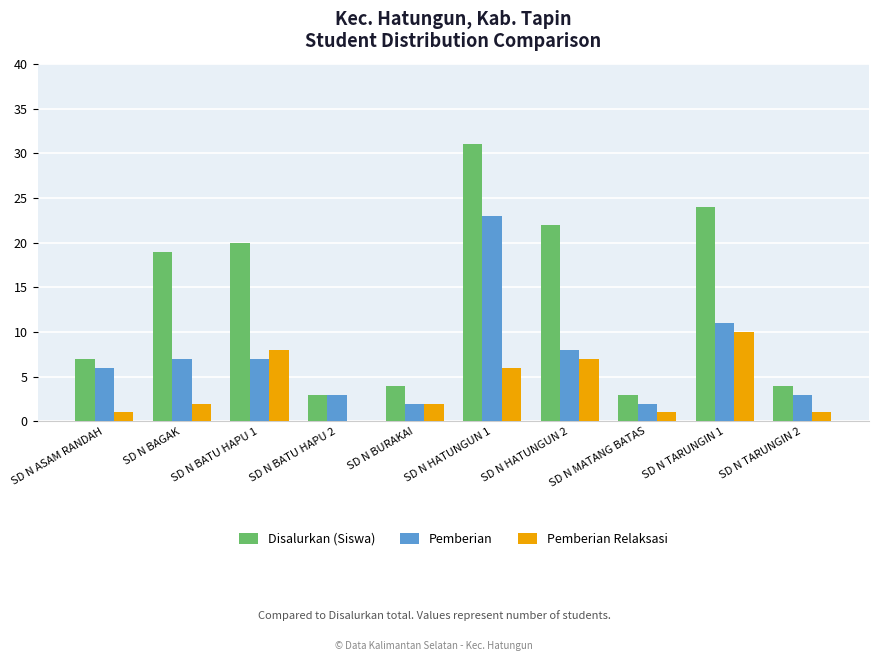

Is the value of Pemberian Relaksasi at SD N HATUNGUN 1 greater than the value of Disalurkan (Siswa) at SD N HATUNGUN 2?

No